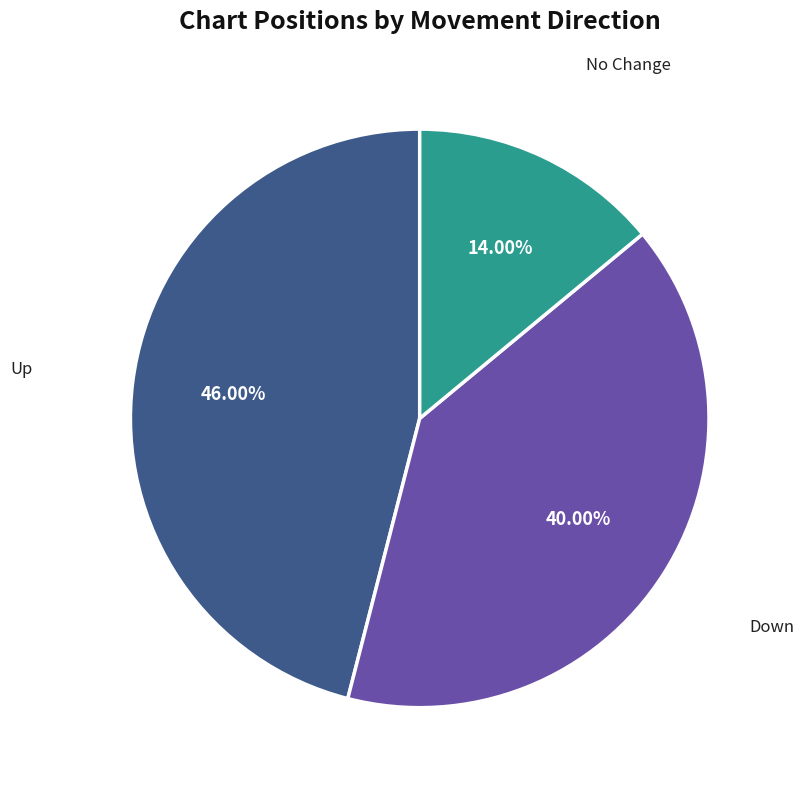

Does any single category account for the majority?

No